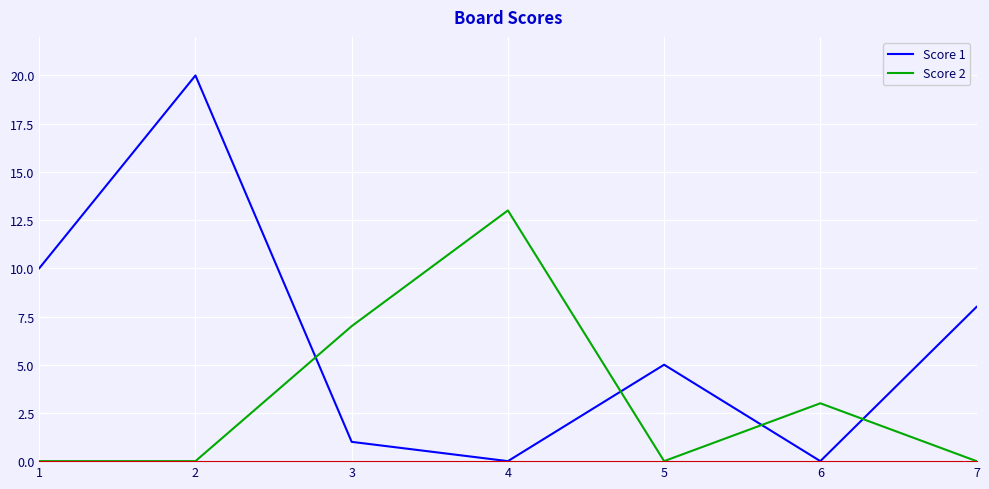

What is the difference between the maximum and minimum values in the Score 2 series?

13